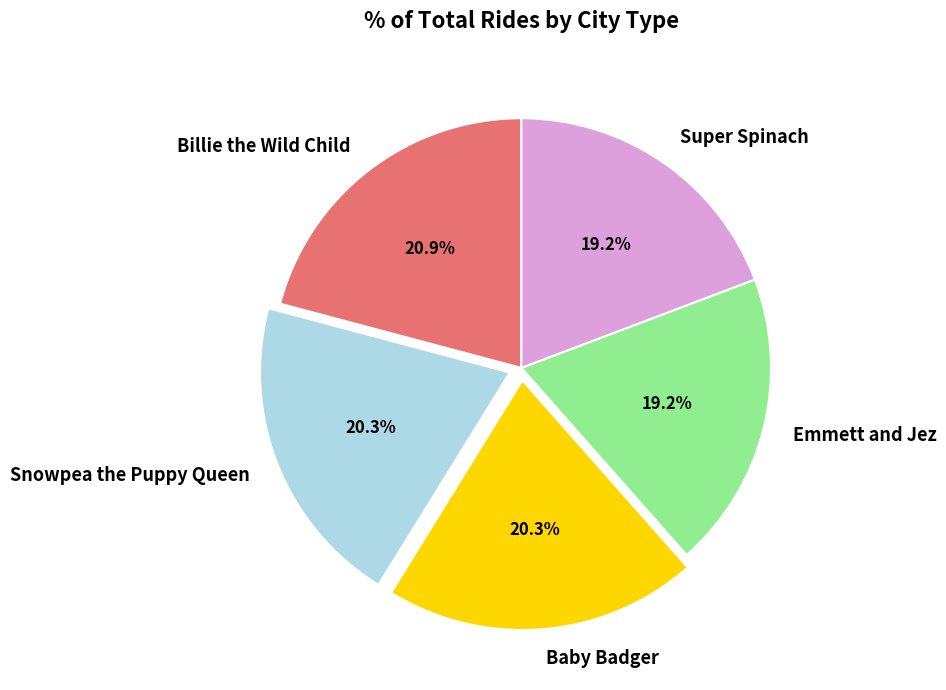

What is the largest slice in the pie chart?

Billie the Wild Child